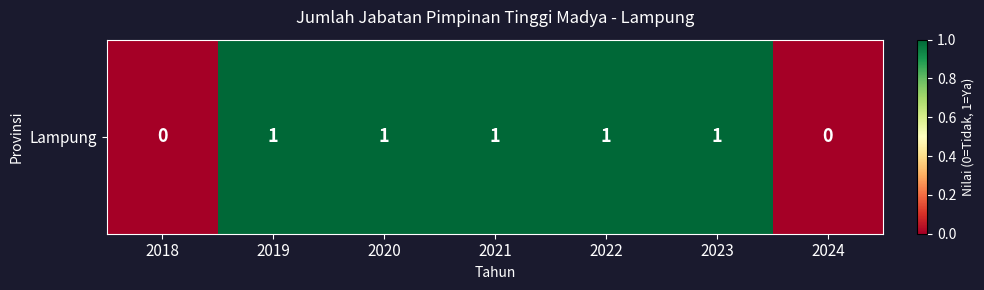

Reading right to left, list all the values displayed in this chart.

0	1	1	1	1	1	0